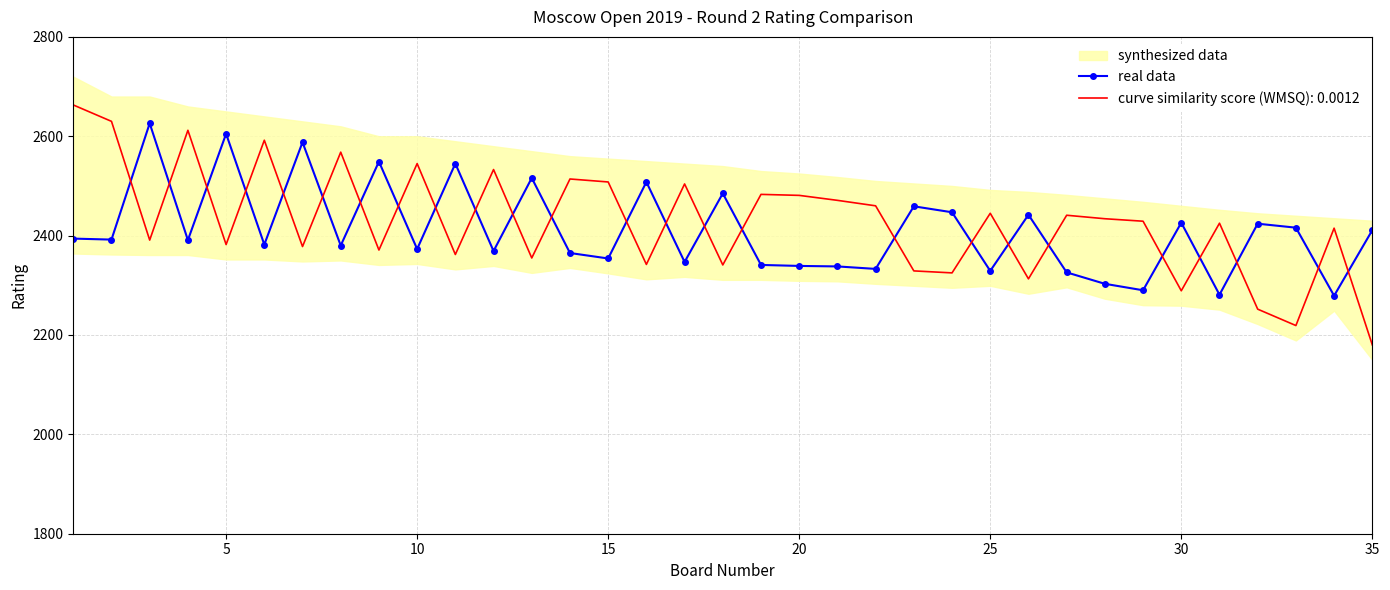

Reading right to left, extract all data points from this chart.

2411	2279	2416	2424	2281	2426	2290	2303	2326	2442	2329	2447	2459	2333	2338	2339	2341	2485	2347	2508	2354	2365	2516	2369	2545	2373	2549	2380	2588	2382	2605	2391	2626	2392	2394